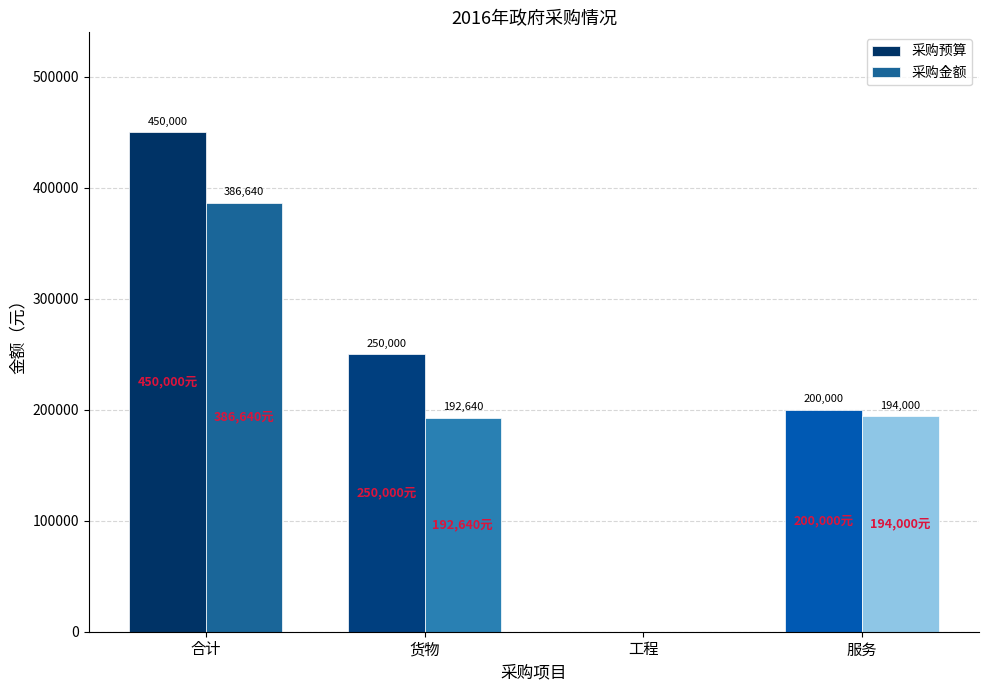

Where does the 采购金额 series first go above 194000?

合计